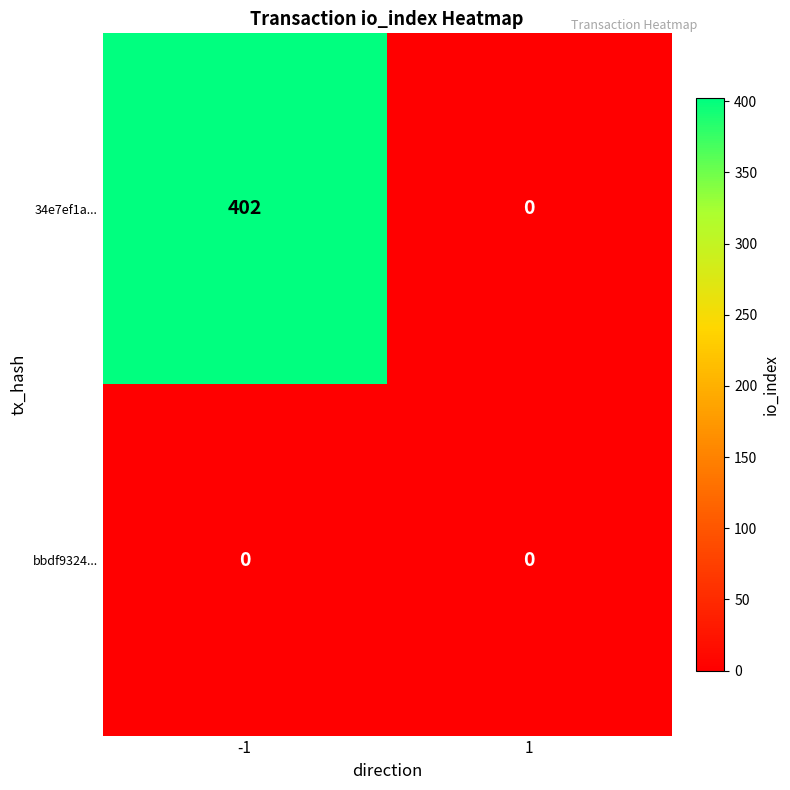

Which series has the largest total across all categories?

34e7ef1a...